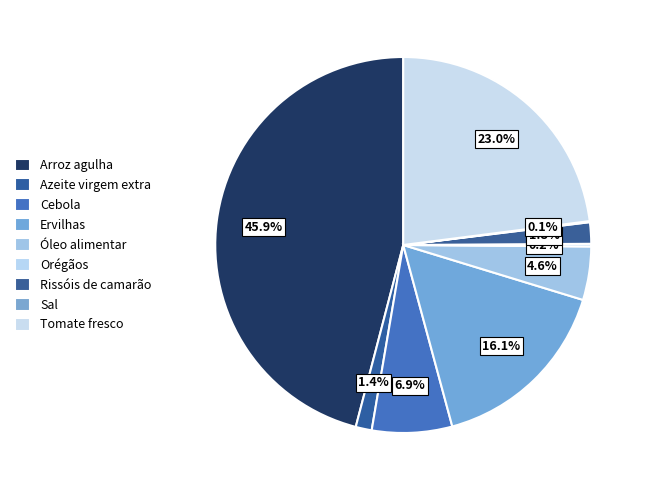

What is the total percentage of Óleo alimentar and Rissóis de camarão?

6.4%